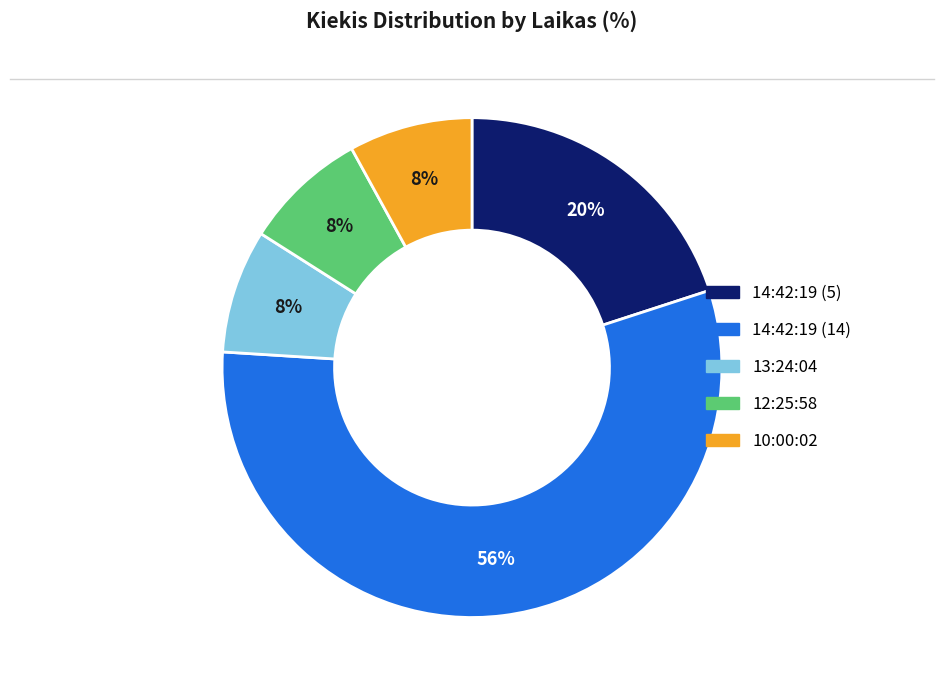

To the nearest percent, what is the difference between the largest and smallest slice percentages?

48%